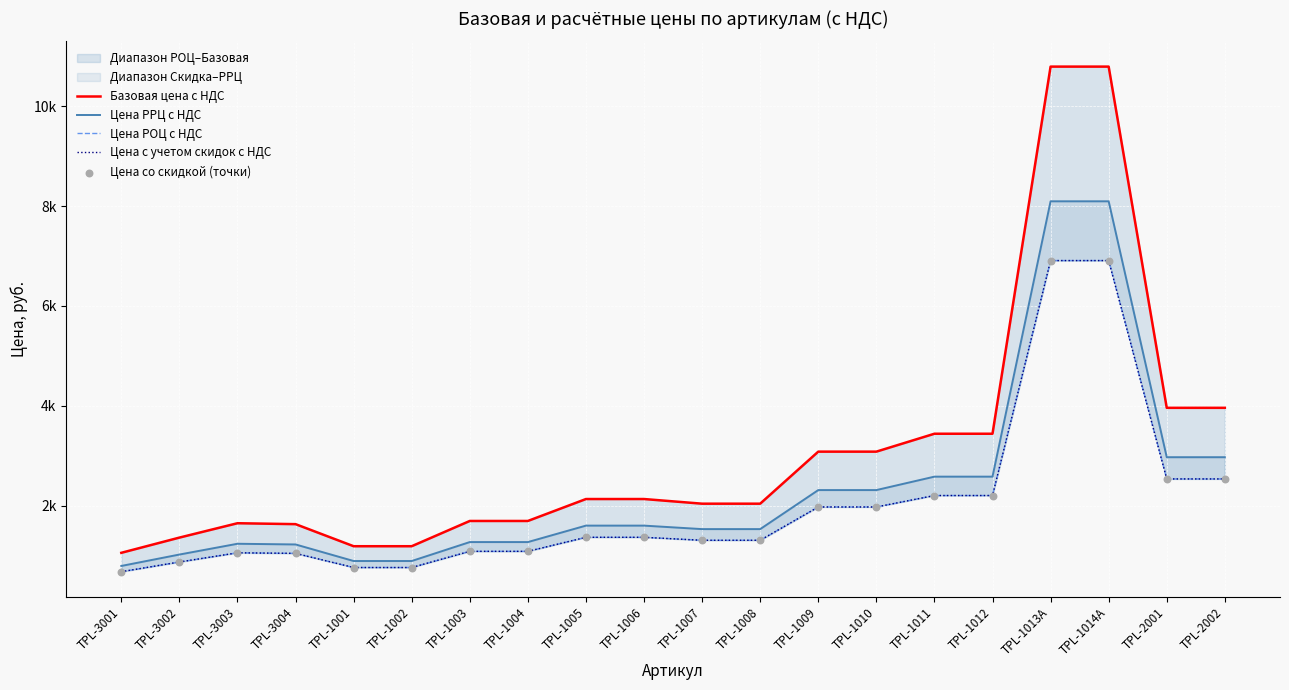

Which series has the largest Y range (max minus min)?

Базовая цена с НДС